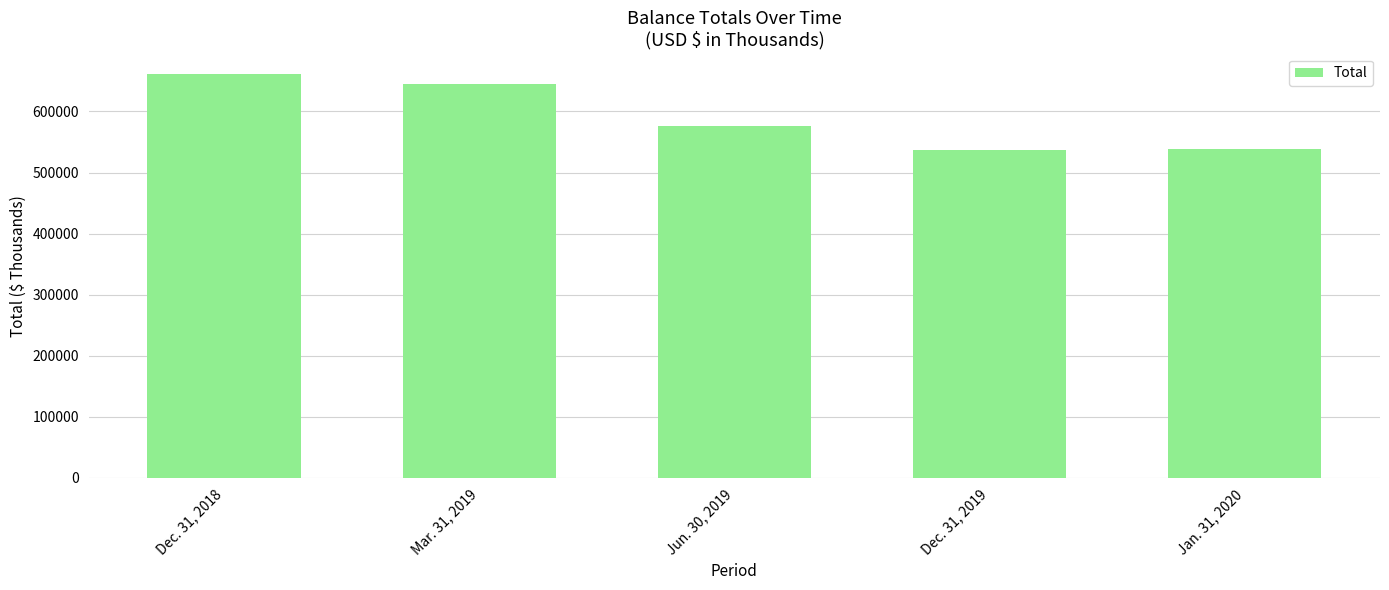

Is it true that the value at Mar. 31, 2019 is 165278?

False